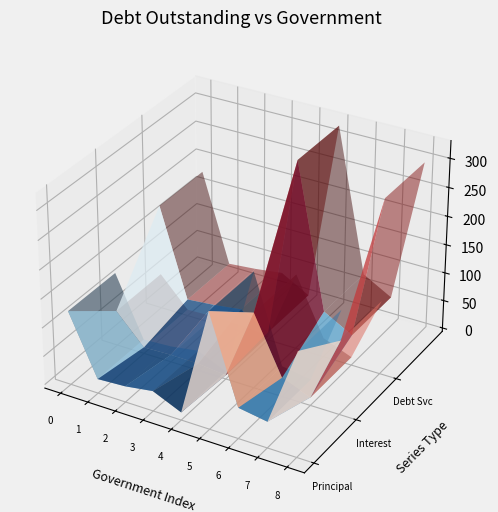

Reading left to right, transcribe all the data shown in this chart.

CIBPrincipalOutstanding: Paris=123445000.0	San Benito=18895000.0	Benbrook=21715000.0	Belton=29050000.0	Marshall=7360000.0	Anna=197043000.0	Horizon=47690000.0	Watauga=39560000.0	Princeton=175566000.0
CIBInterestOutstanding: Paris=55527584.6	San Benito=4711576.2	Benbrook=6456235.3	Belton=5837576.0	Marshall=461075.8	Anna=126310047.0	Horizon=27232324.4	Watauga=8006800.5	Princeton=123028768.3
CIBDebtServiceOutstanding: Paris=178972584.6	San Benito=23606576.2	Benbrook=28171235.3	Belton=34887576.0	Marshall=7821075.8	Anna=323353047.1	Horizon=74922324.4	Watauga=47566800.5	Princeton=298594768.3